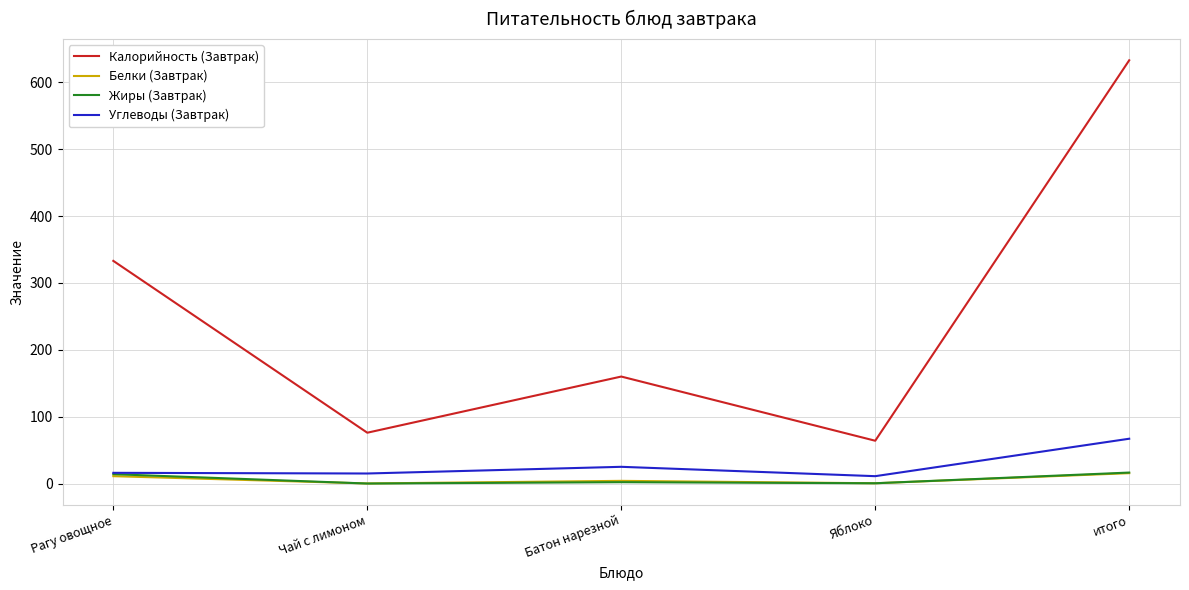

Which series has the largest range (max minus min)?

Калорийность (Завтрак)